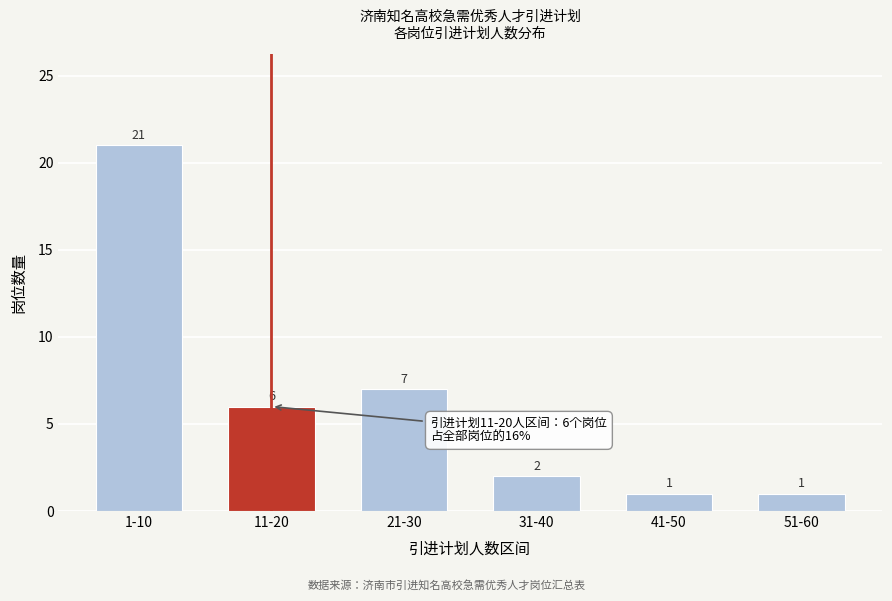

Reading left to right, extract all data points from this chart.

1-10=21	11-20=6	21-30=7	31-40=2	41-50=1	51-60=1